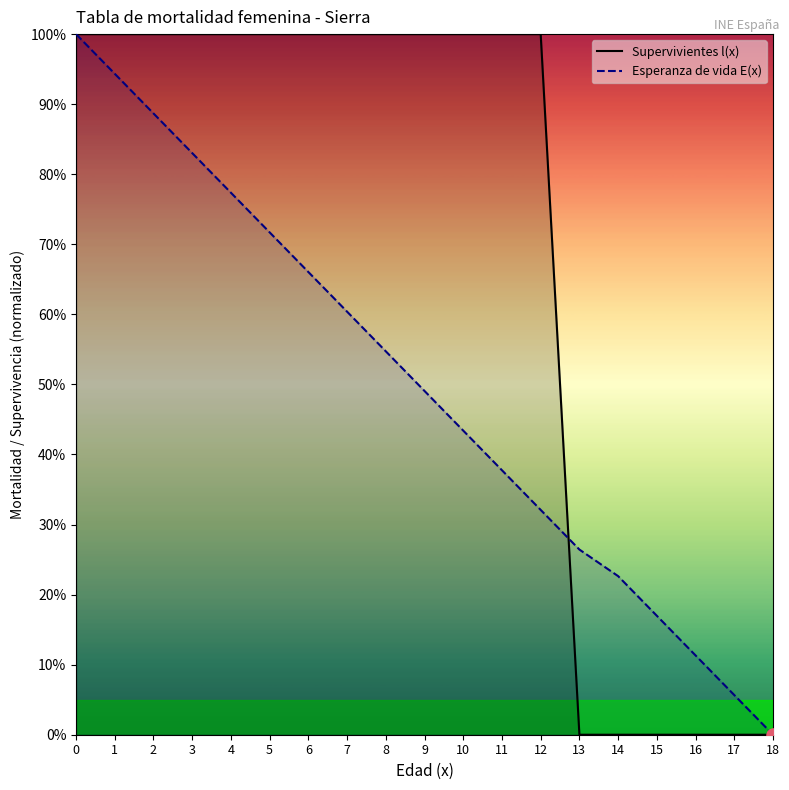

Which series contains the highest Y value?

Supervivientes l(x)